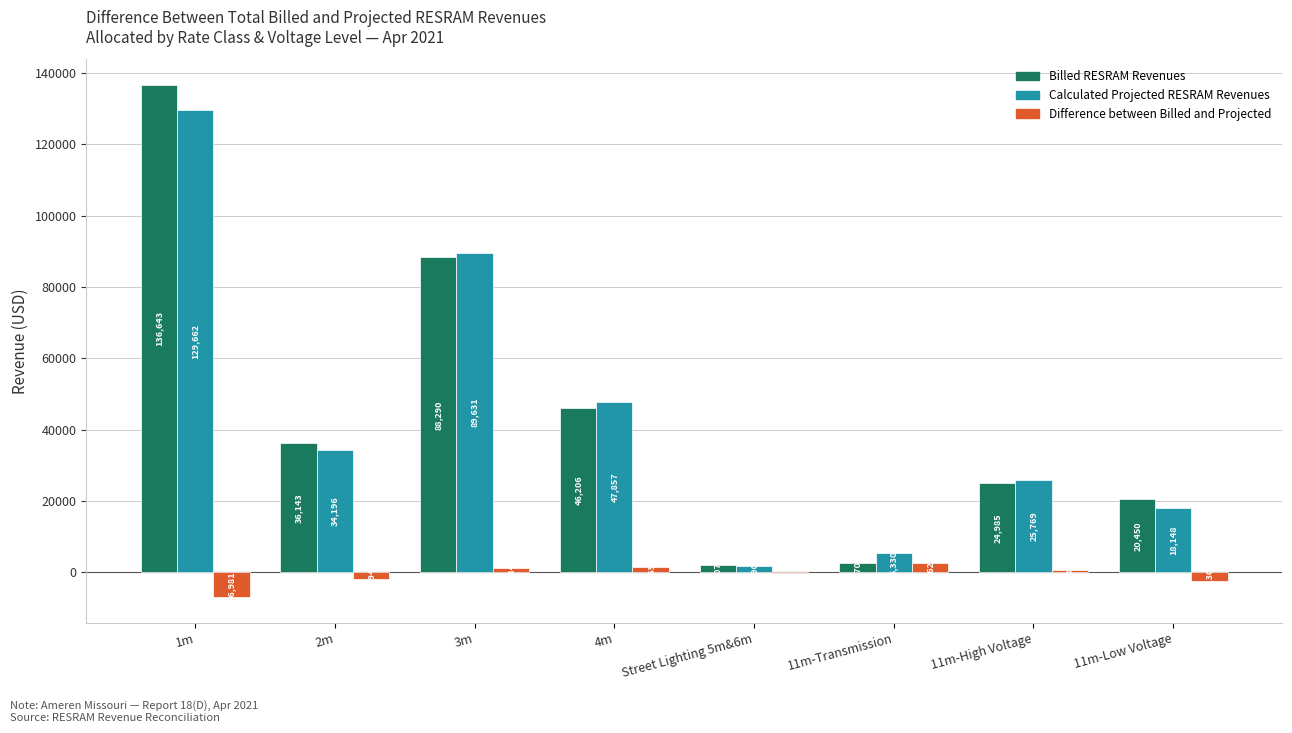

How many groups of bars are there?

8